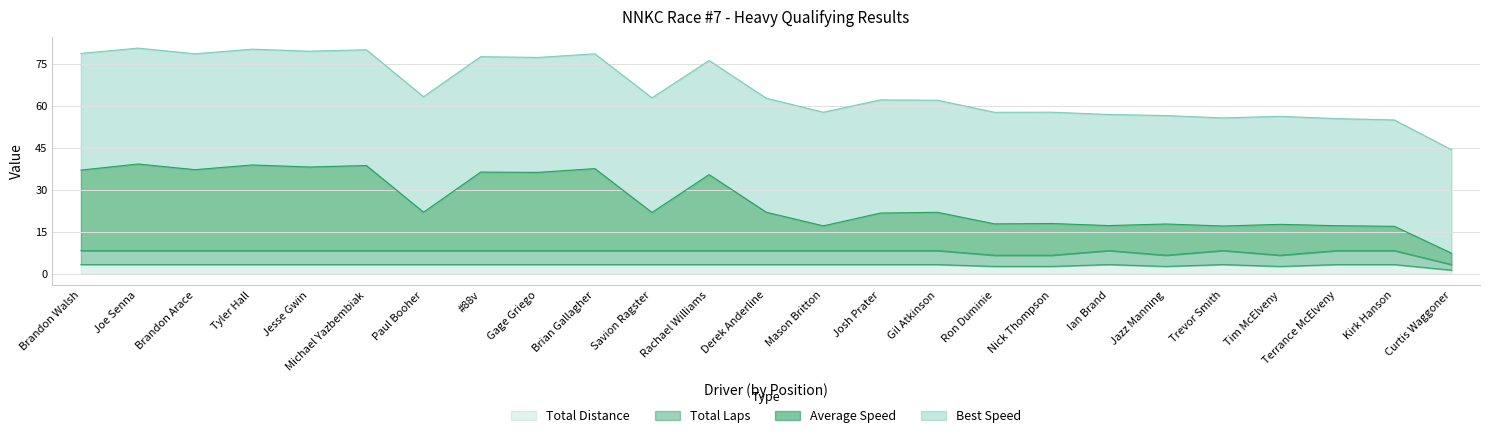

Which series changed the most between Ron Duminie and Jazz Manning?

Average Speed